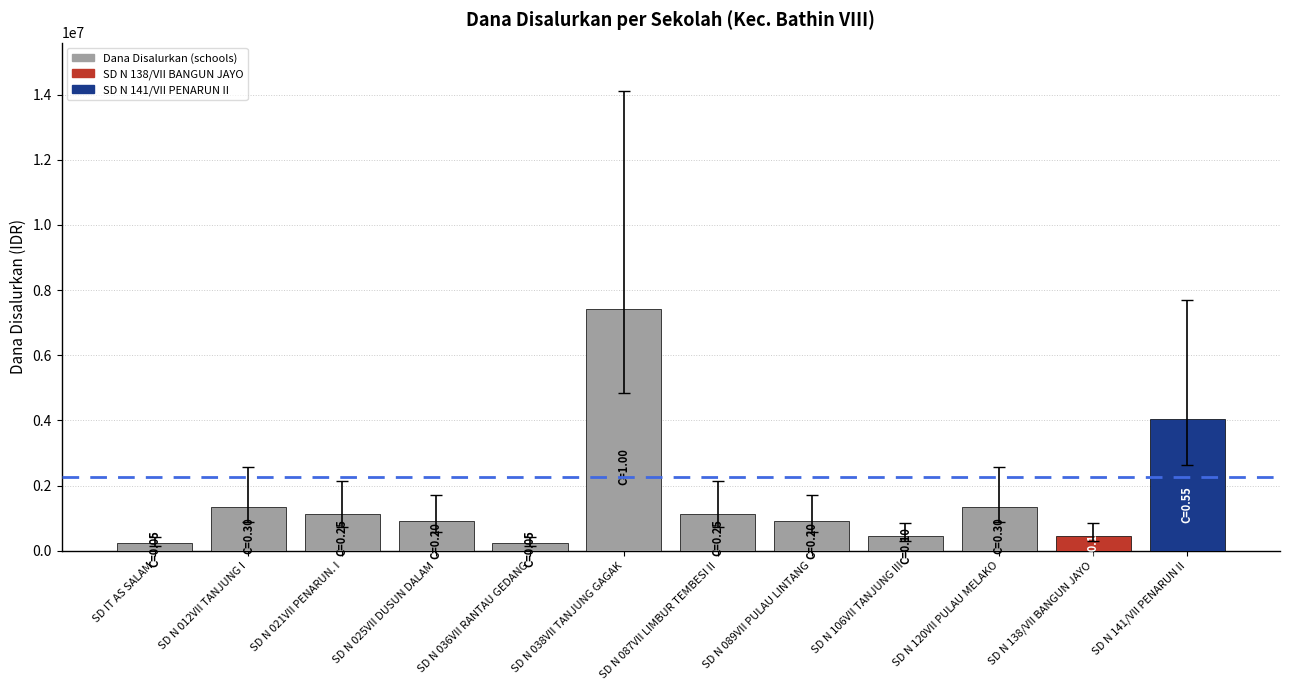

Are the bars grouped side by side (vs. stacked)?

No